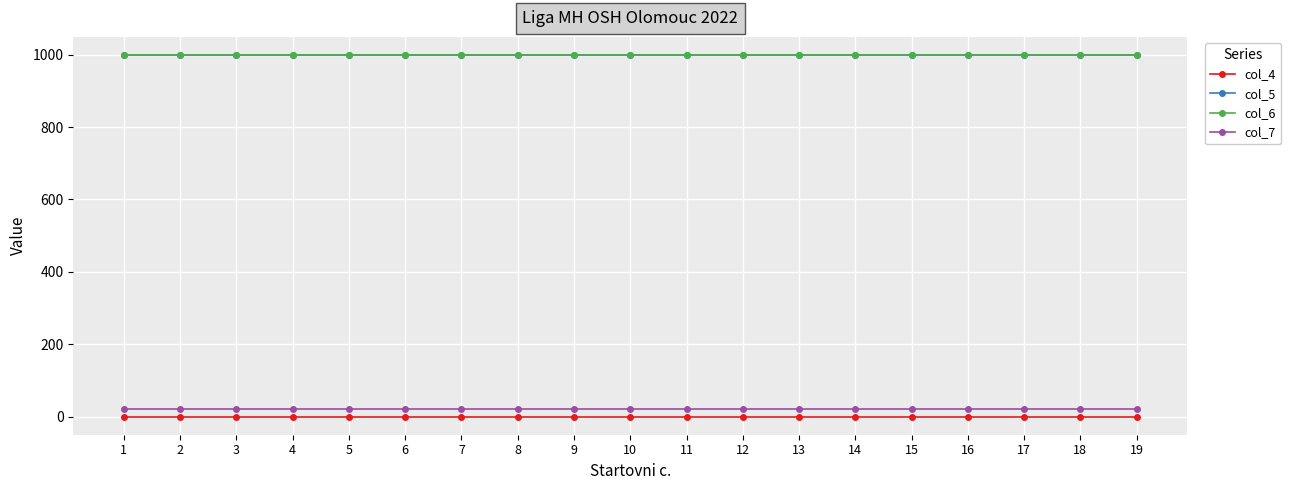

List the labels in order of col_5 value, smallest first.

1, 2, 3, 4, 5, 6, 7, 8, 9, 10, 11, 12, 13, 14, 15, 16, 17, 18, 19